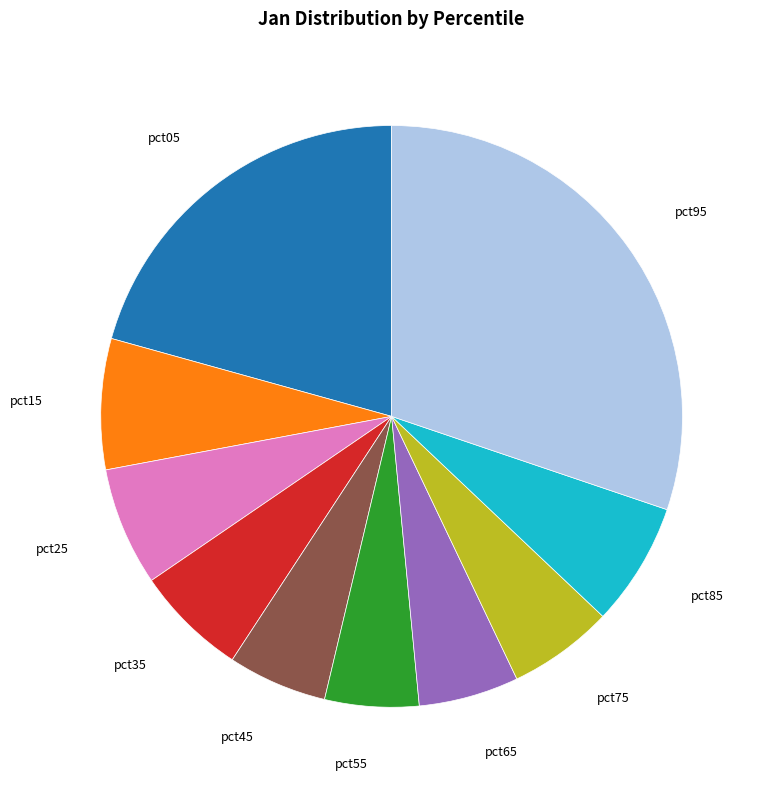

Is there a majority slice in this chart?

No